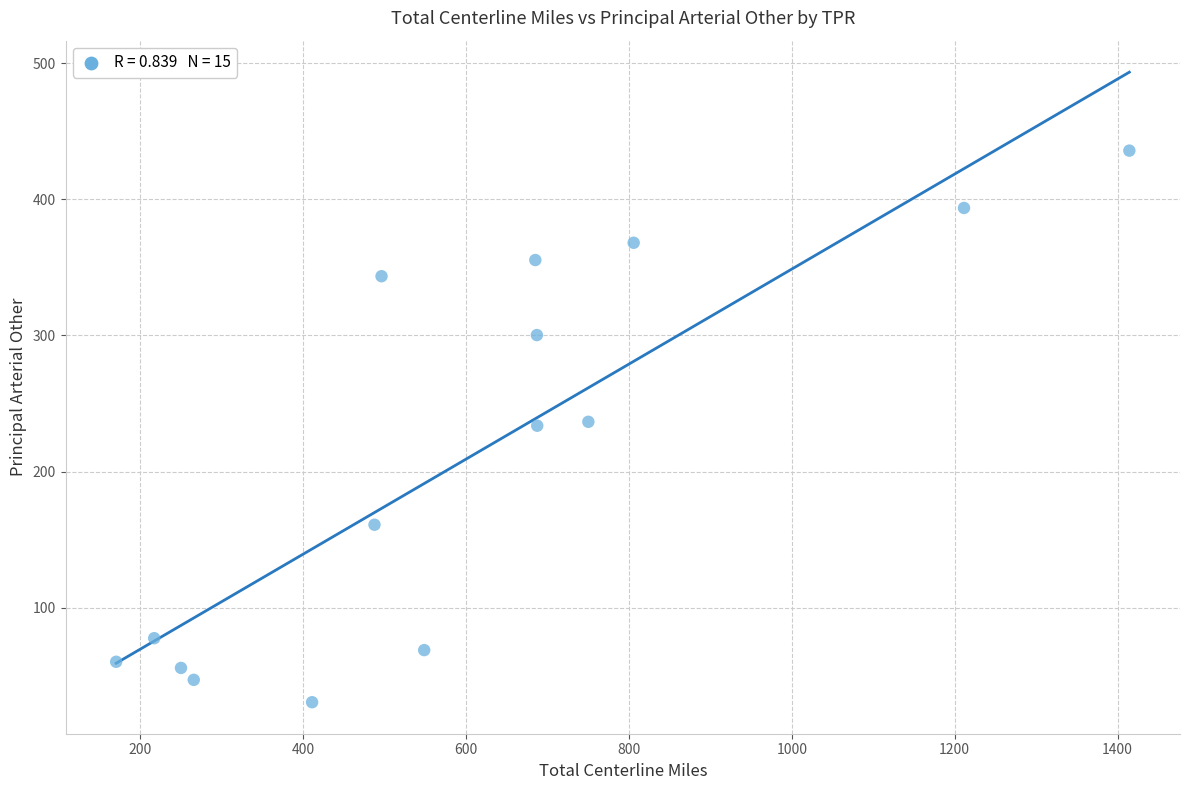

What is the range of X values (max minus min)?

1244.0